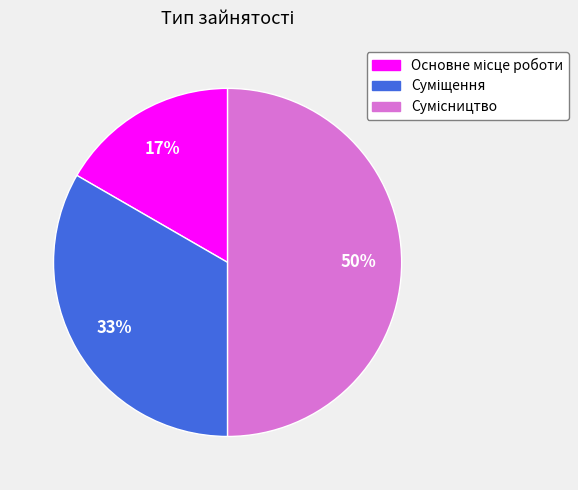

To the nearest percent, what is the difference between the largest and smallest slice percentages?

33%